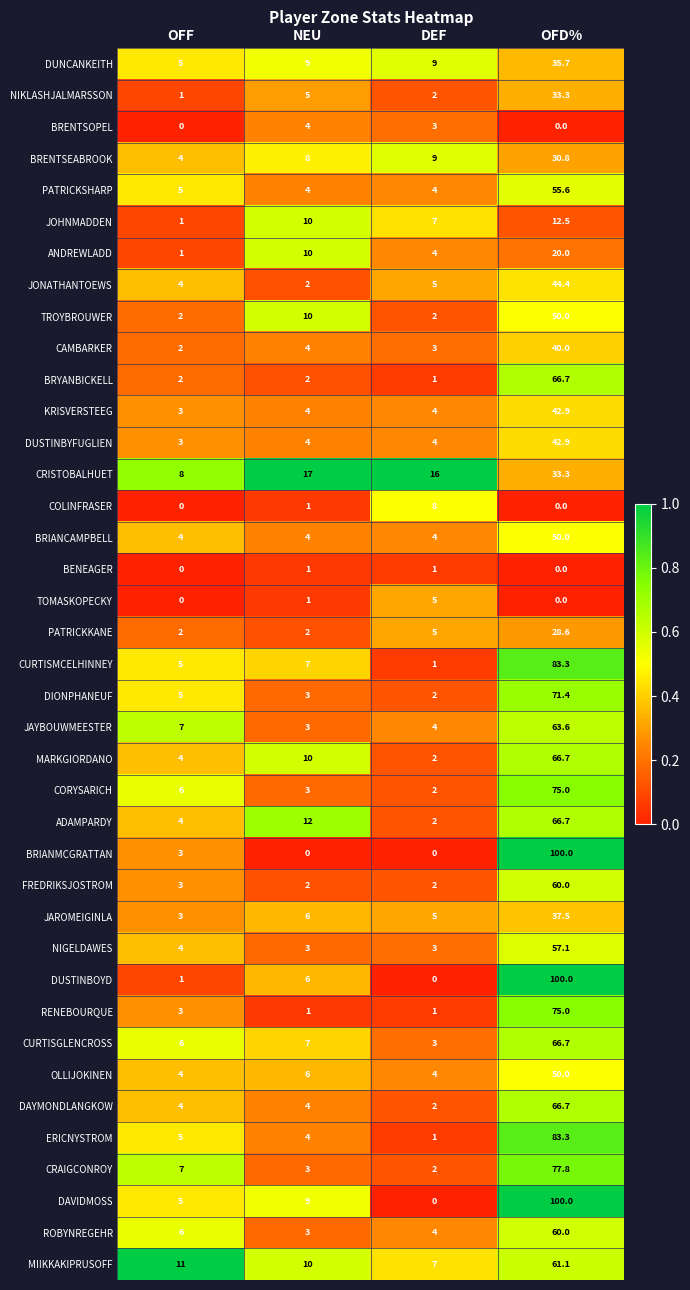

The ROBYNREGEHR series shows 6.0 at OFF. True or false?

True